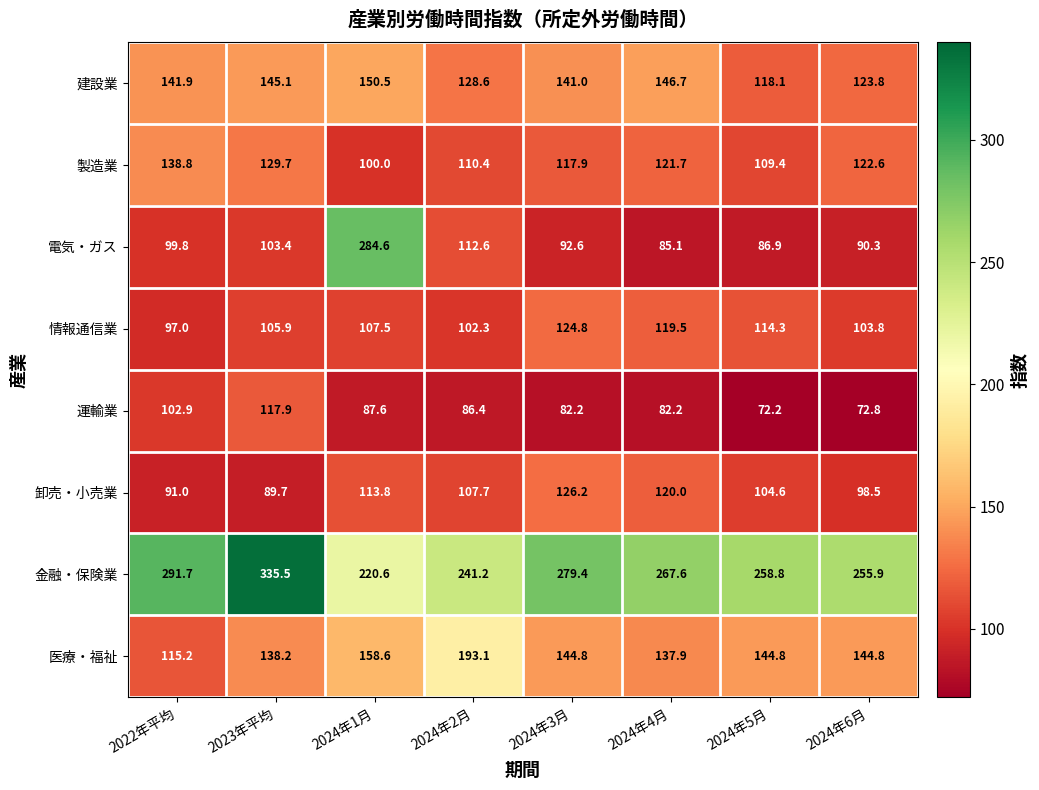

At how many categories does at least one series exceed 157?

8